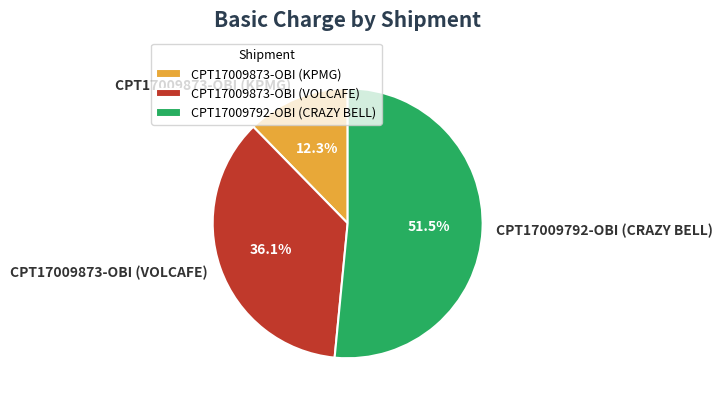

Count the number of slices in the pie.

3